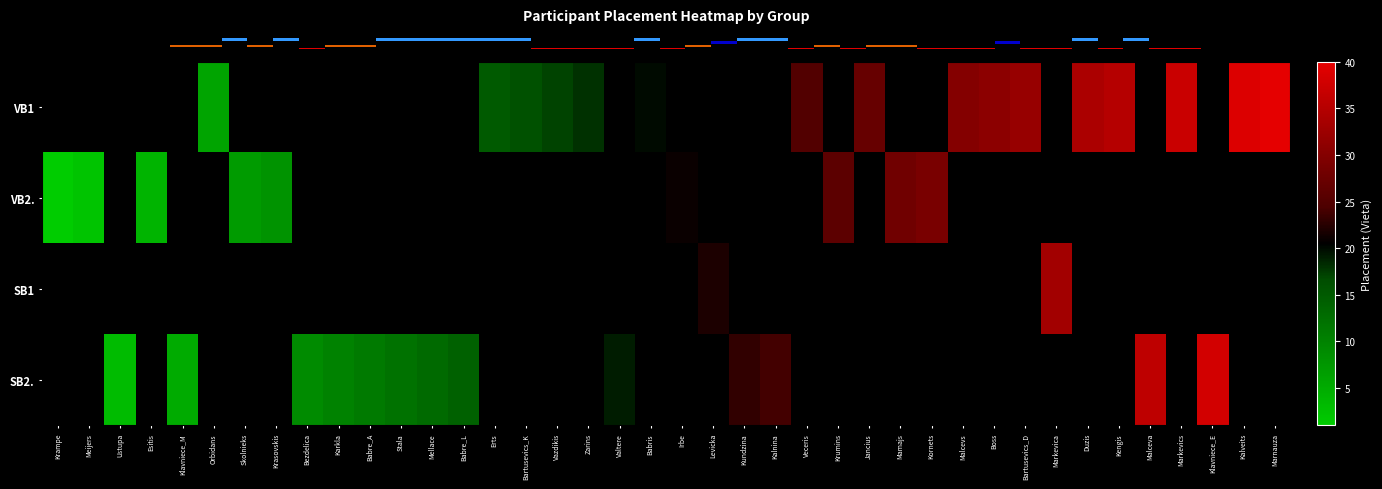

At Jancius, list the series in order from largest to smallest.

VB1, VB2., SB1, SB2.